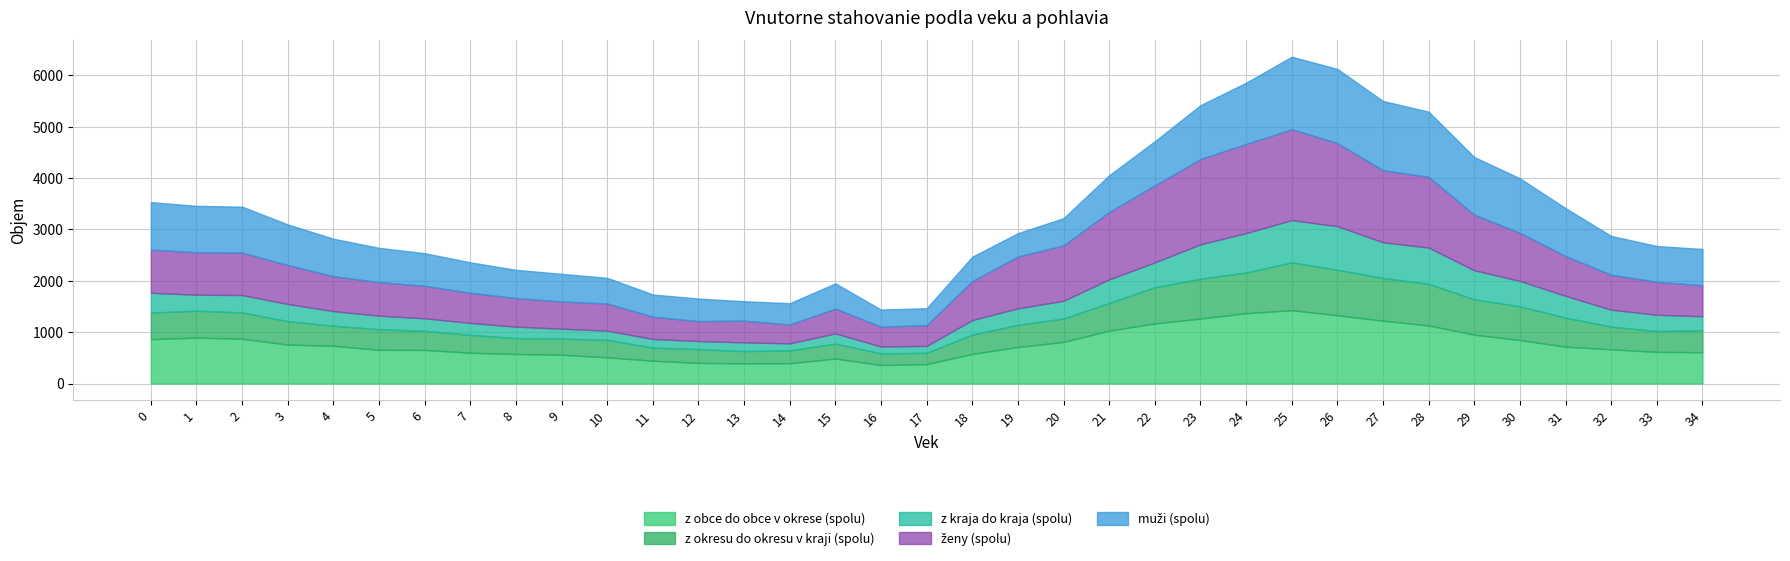

List the series in order of their peak value, highest first.

ženy (spolu), muži (spolu), z obce do obce v okrese (spolu), z okresu do okresu v kraji (spolu), z kraja do kraja (spolu)